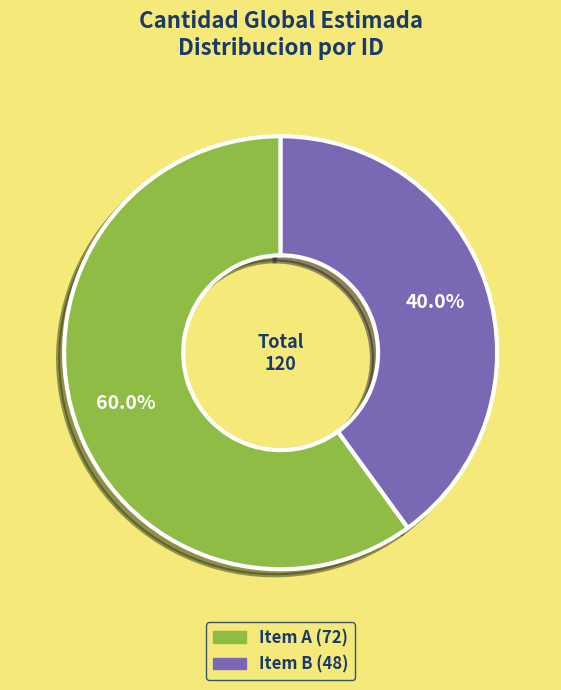

What is the smallest slice in the pie chart?

Item B (48)